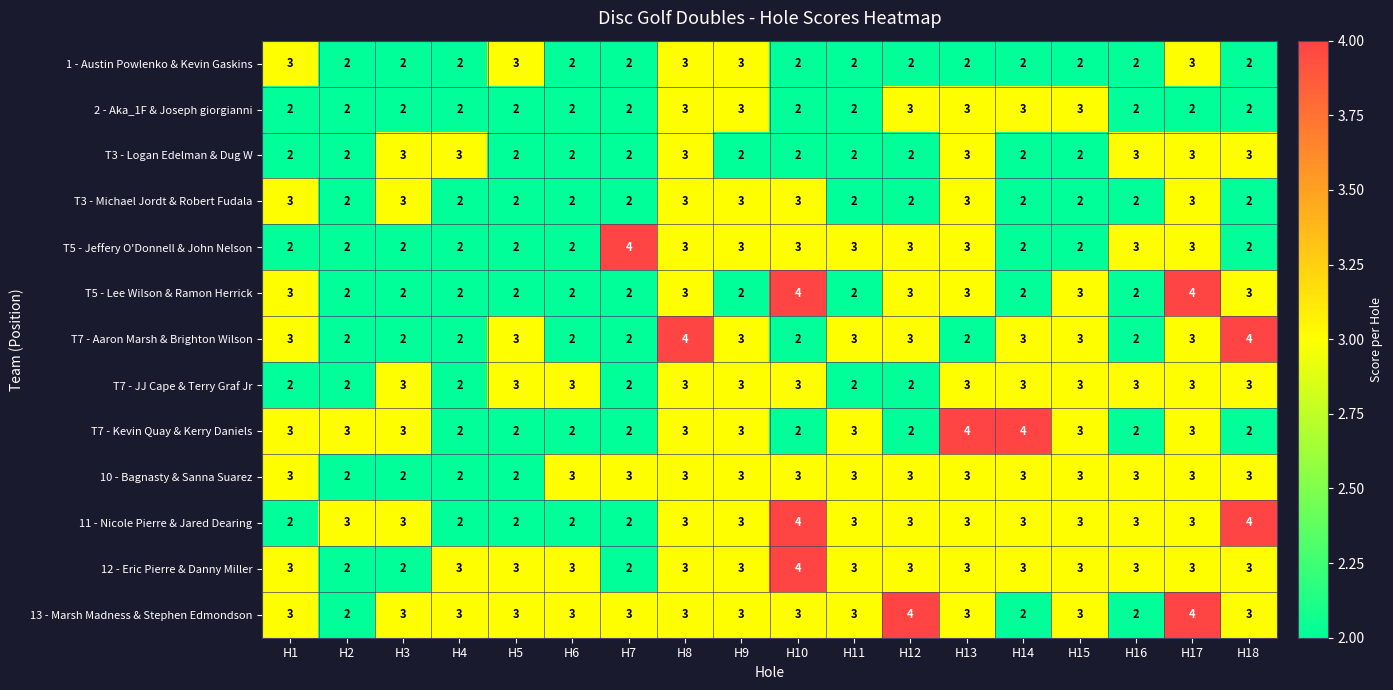

What is the sum of the T5 - Lee Wilson & Ramon Herrick values at H12 and H6?

5